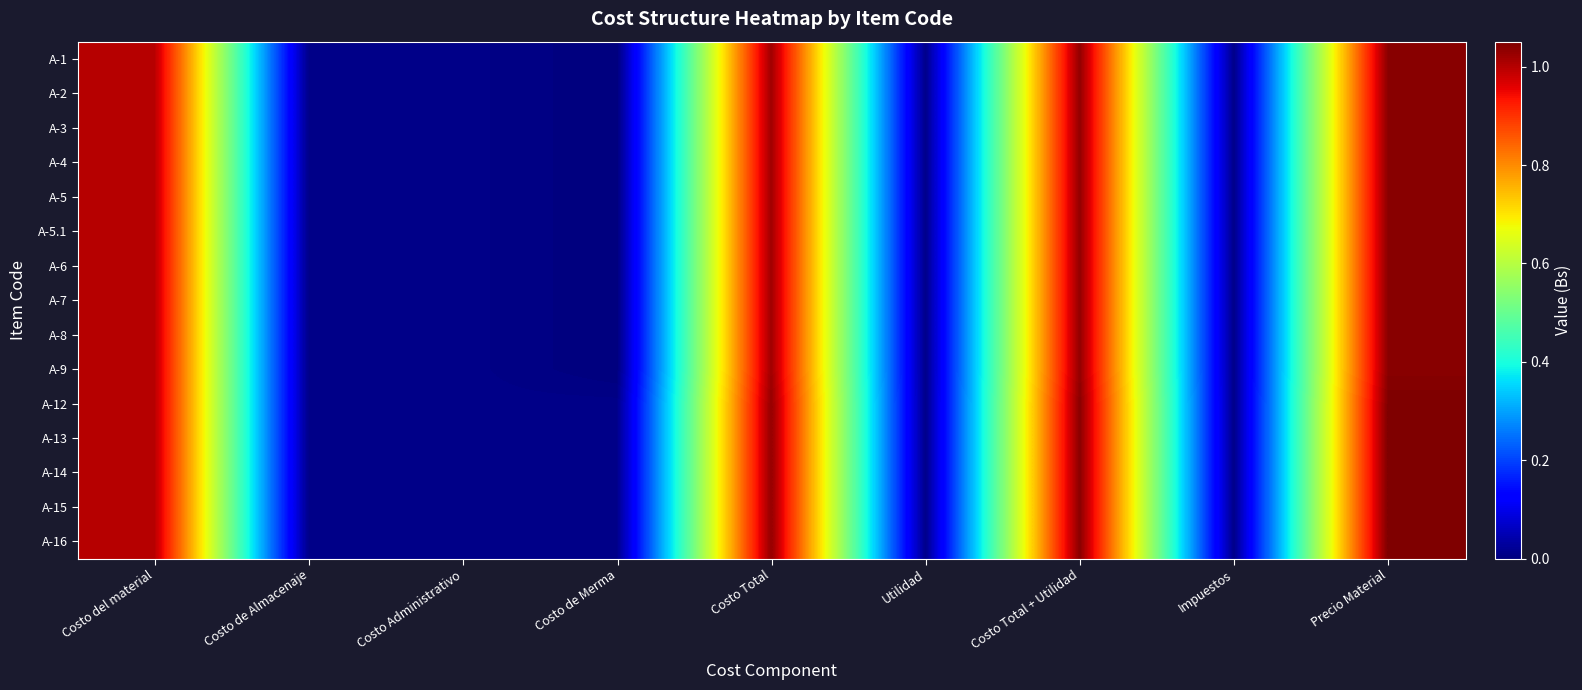

At Costo Administrativo, list the series in order from largest to smallest.

A-1, A-2, A-3, A-4, A-5, A-5.1, A-6, A-7, A-8, A-9, A-12, A-13, A-14, A-15, A-16